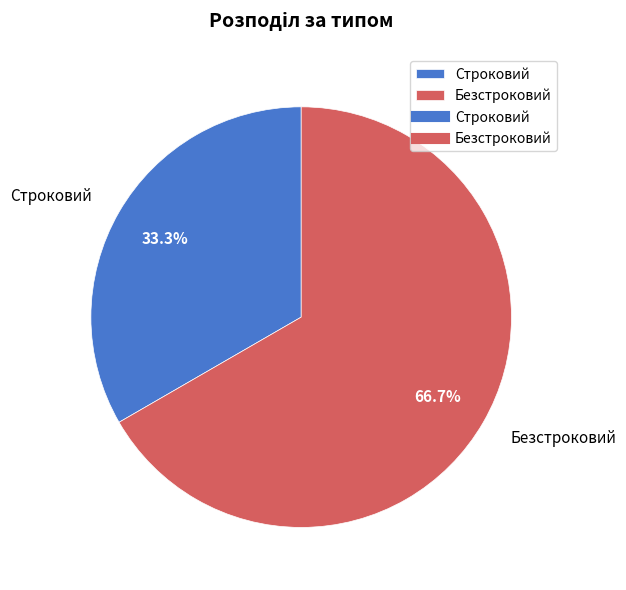

How many segments does this pie chart have?

2